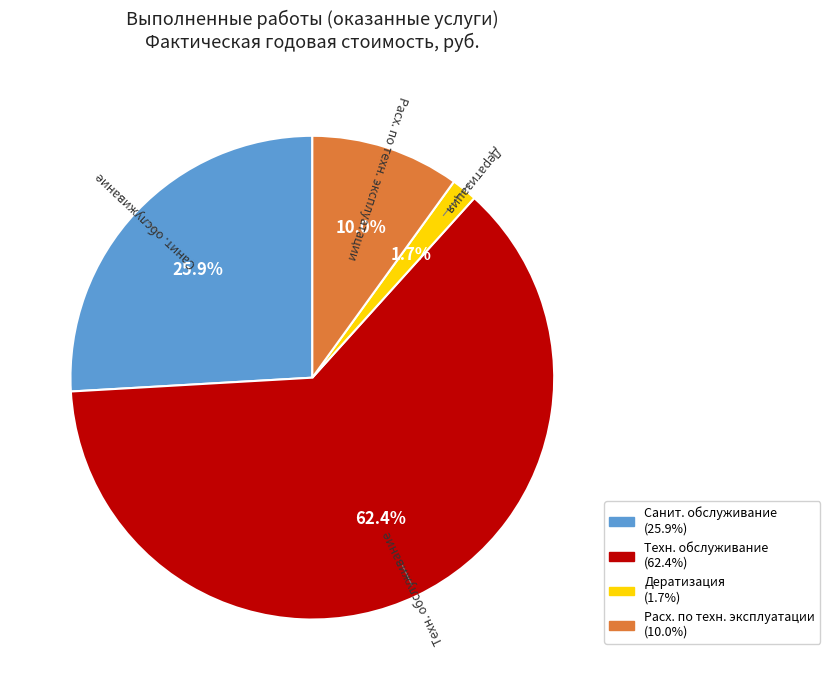

Is there a majority slice in this chart?

Yes